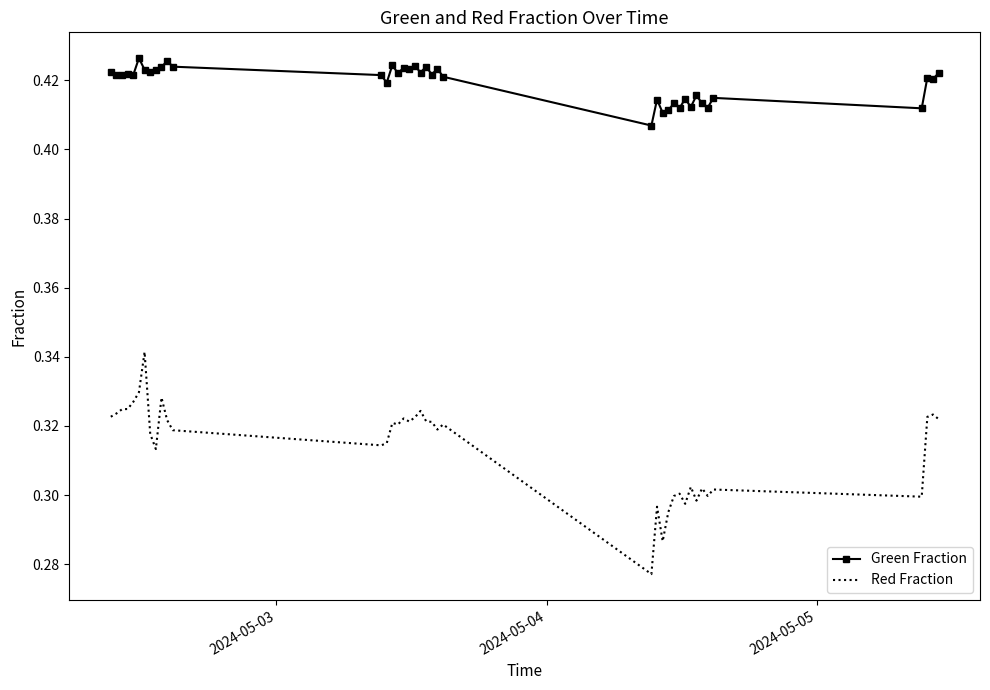

Rank the series by their maximum value, from lowest to highest.

Red Fraction, Green Fraction